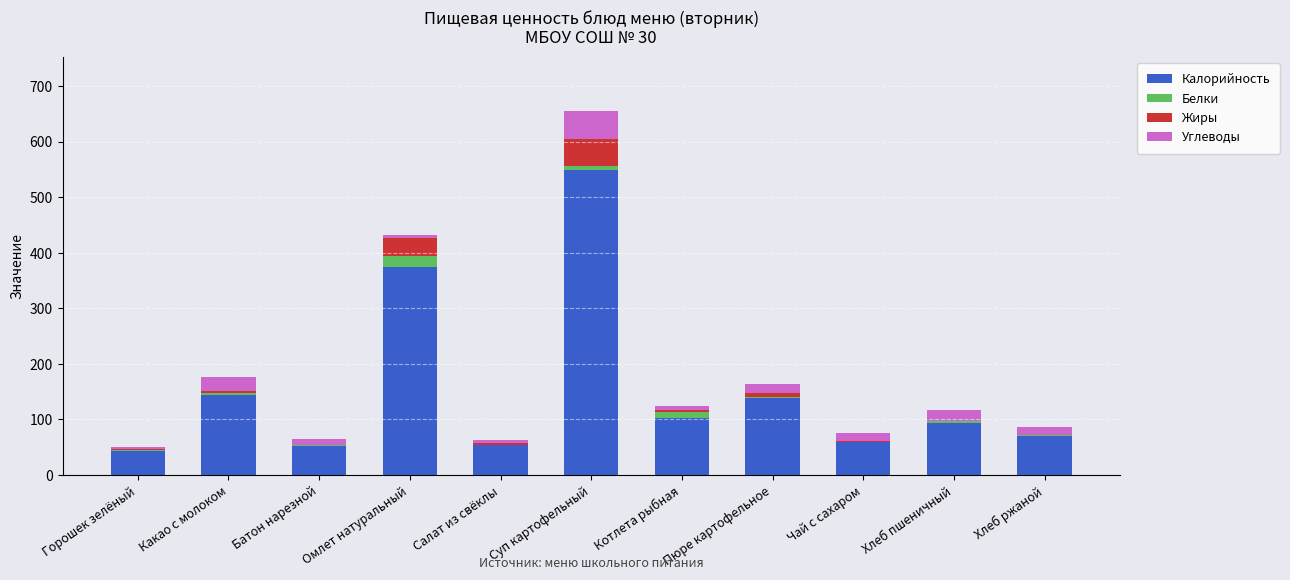

At which category is the sum across all series the highest?

Суп картофельный